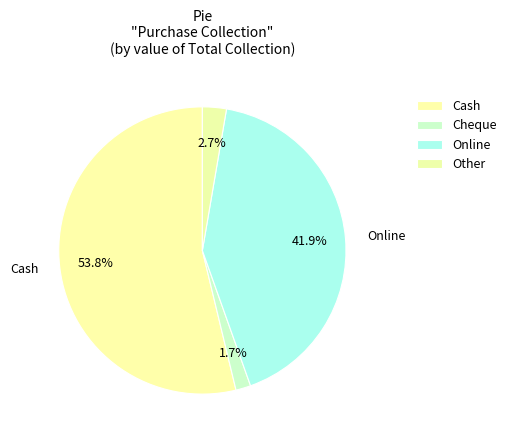

Combined, what portion of the pie is Cash and Other?

56.5%